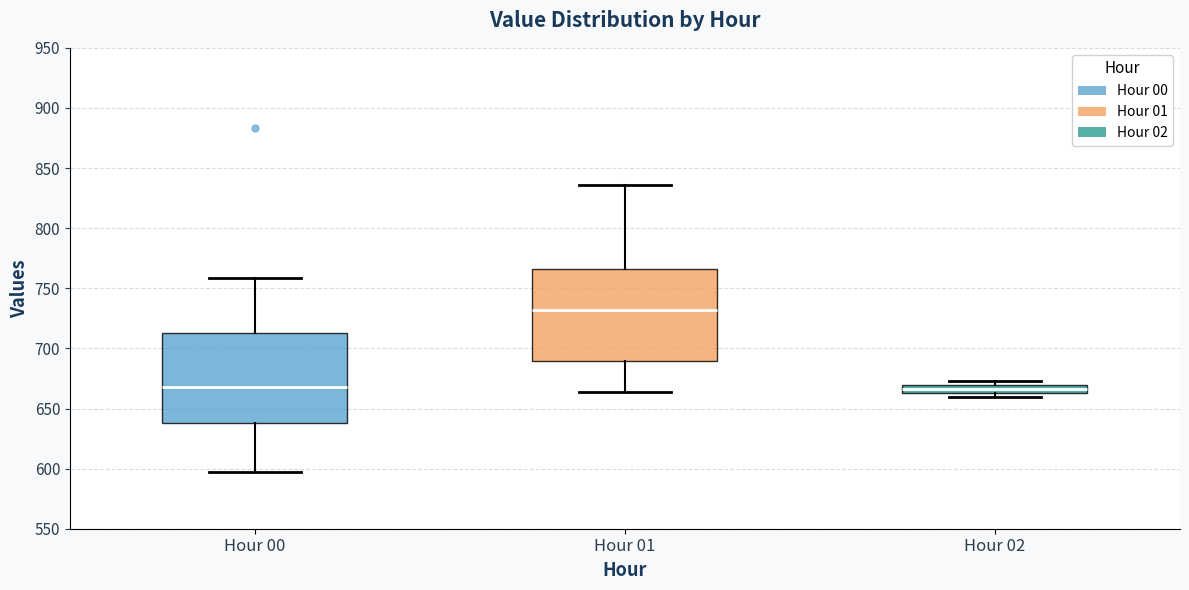

Which box has the highest median line?

Hour 01